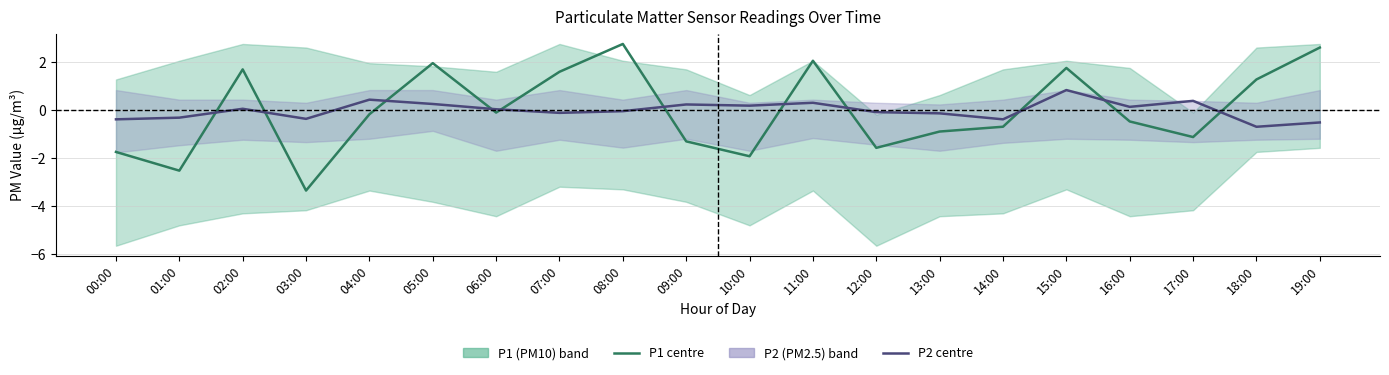

Where is the first local minimum for P1 centre?

01:00